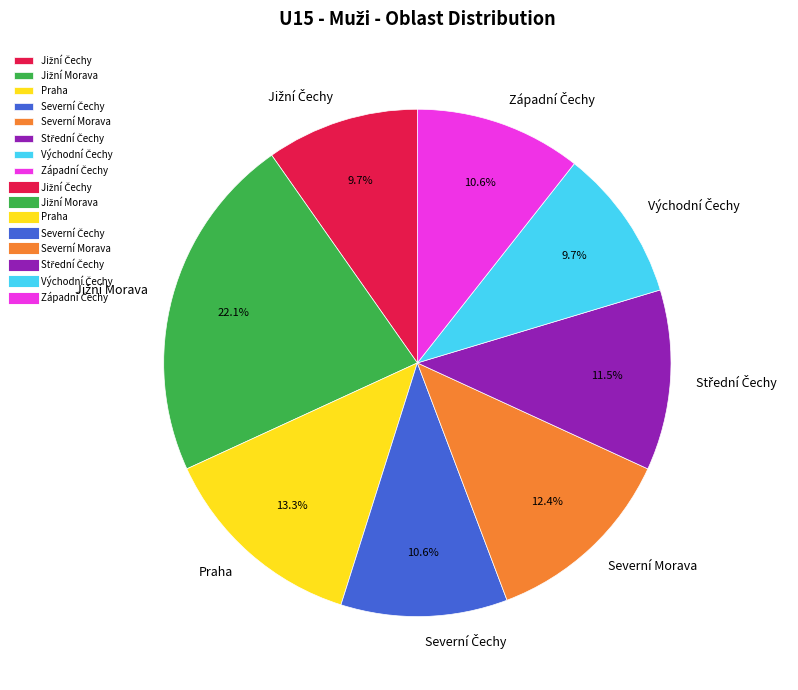

To the nearest percent, what is the difference between the largest and smallest slice percentages?

12%